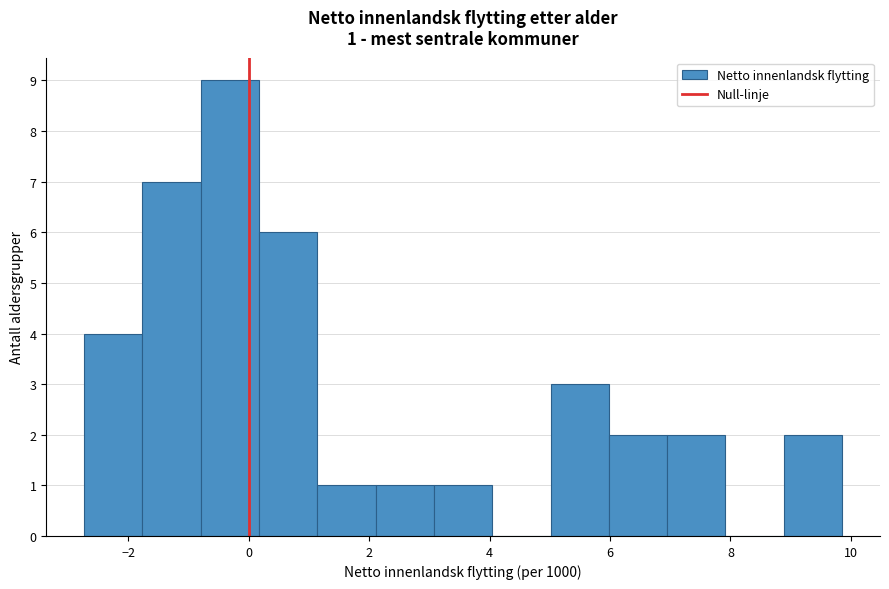

Which range on the x-axis has the tallest bar?

-0.8 to 0.2